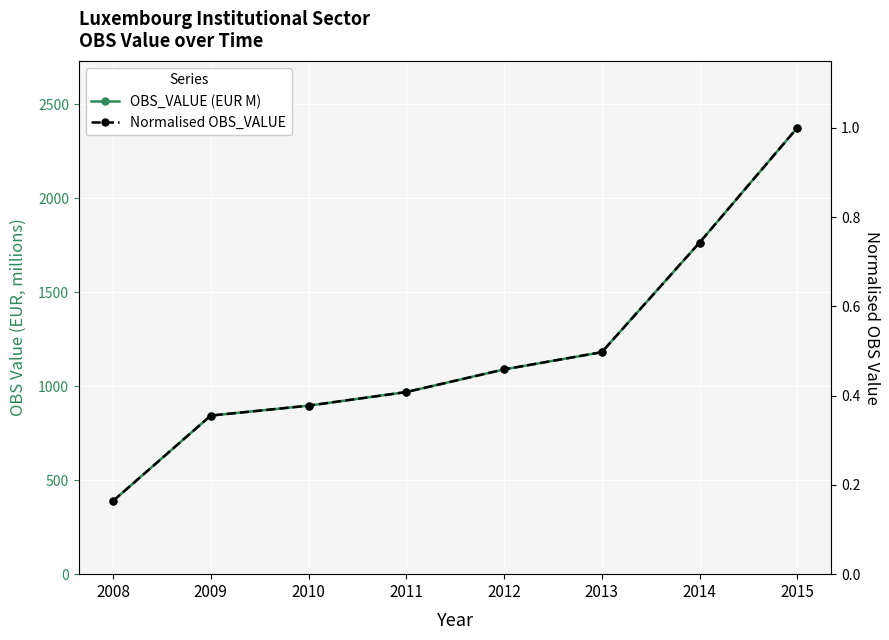

True or false: Normalised OBS_VALUE and OBS_VALUE intersect in this chart.

False